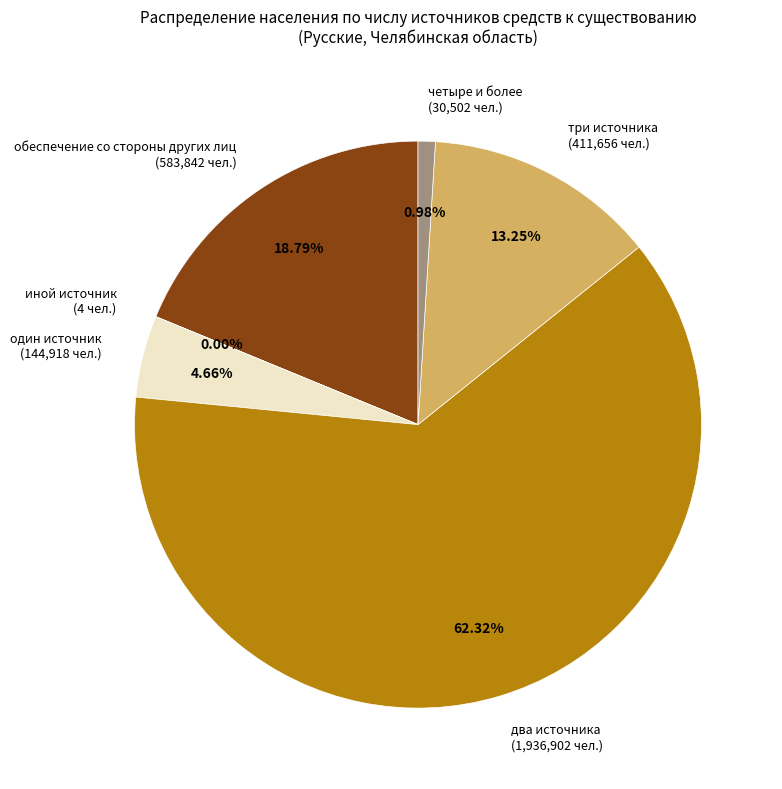

Is there a majority slice in this chart?

Yes